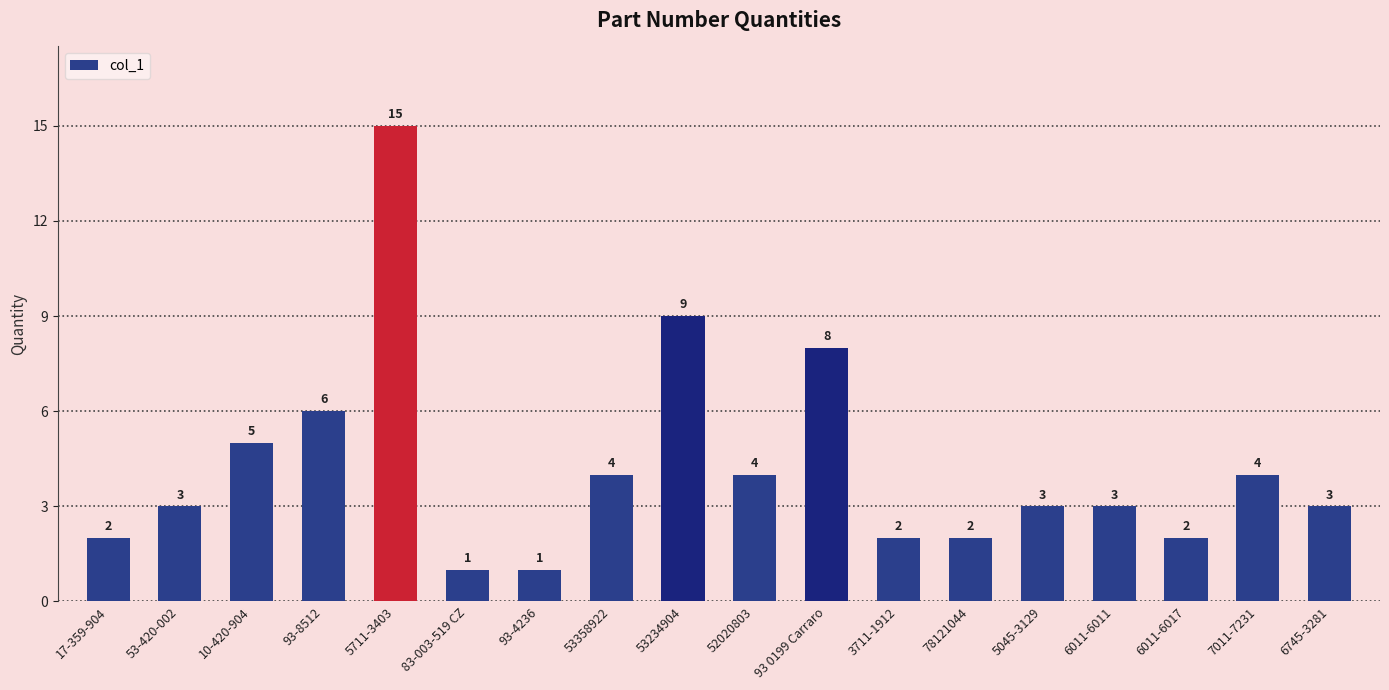

True or false: the data shows 1 at 6011-6017.

False